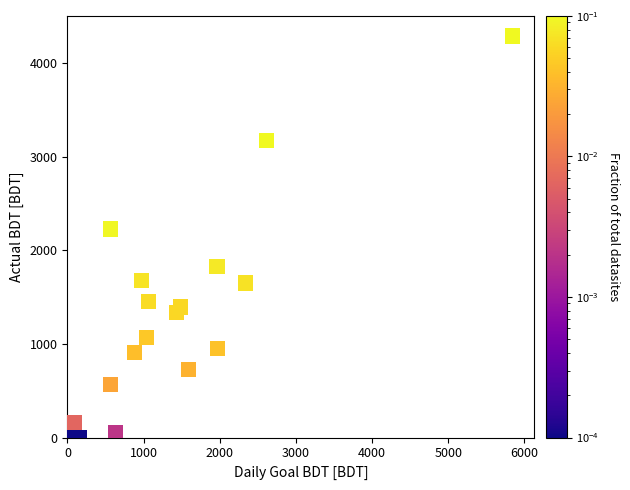

What Y value in the scatter plot is closest to 2143?

2225.7